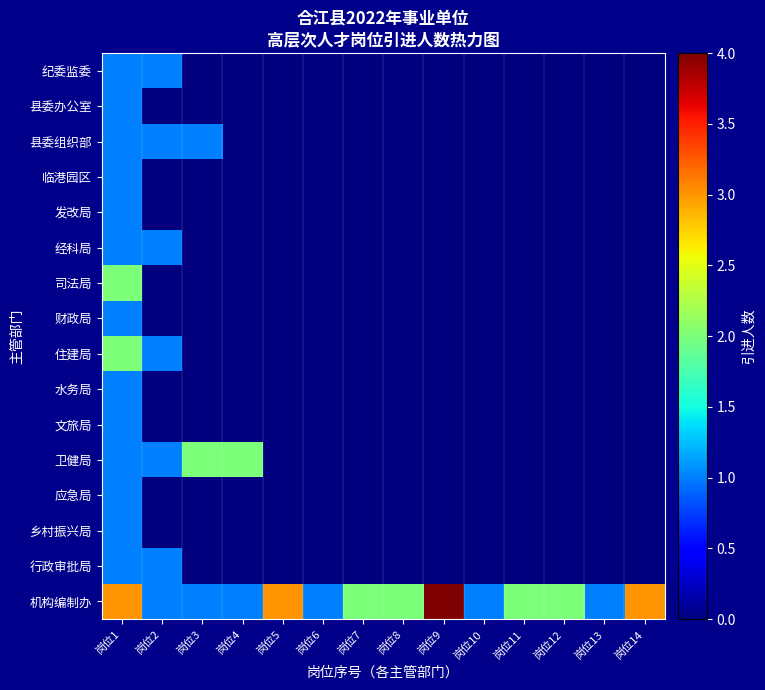

Which series has the largest total across all categories?

机构编制办